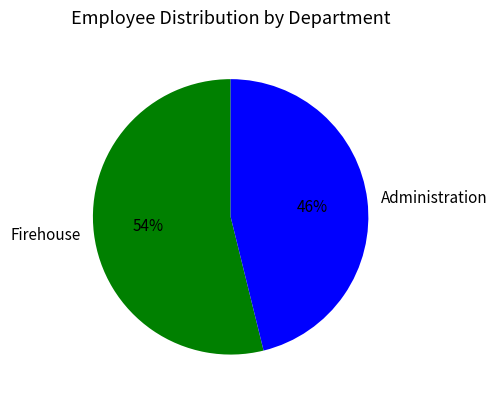

True or false: Administration accounts for 46% of the total.

True